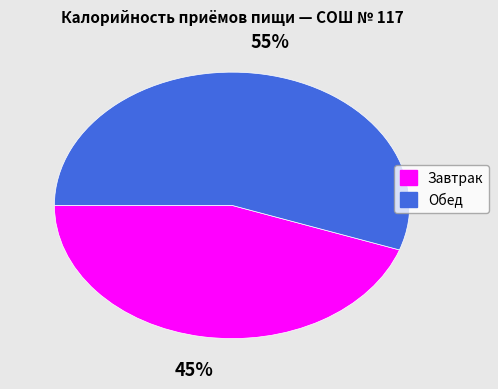

Is it true that Завтрак is 45% of the pie?

True